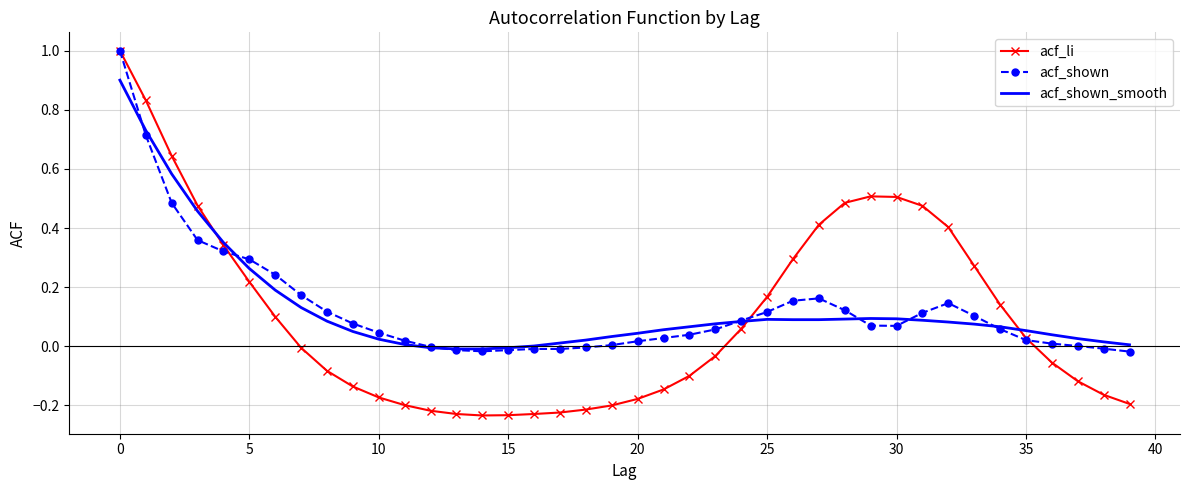

Which series has the largest range (max minus min)?

acf_li